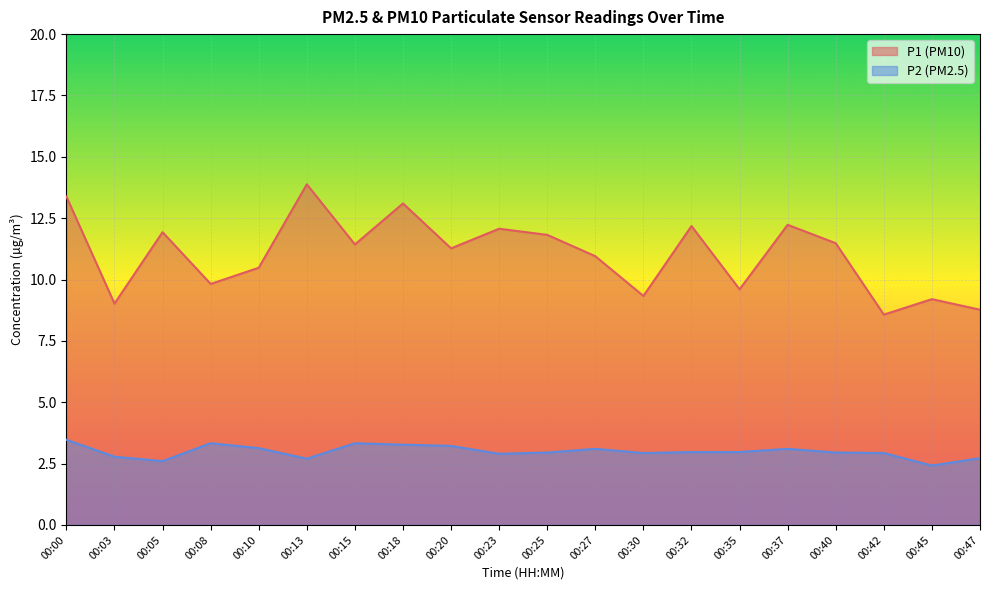

How many values in the P1 series are below 11?

9